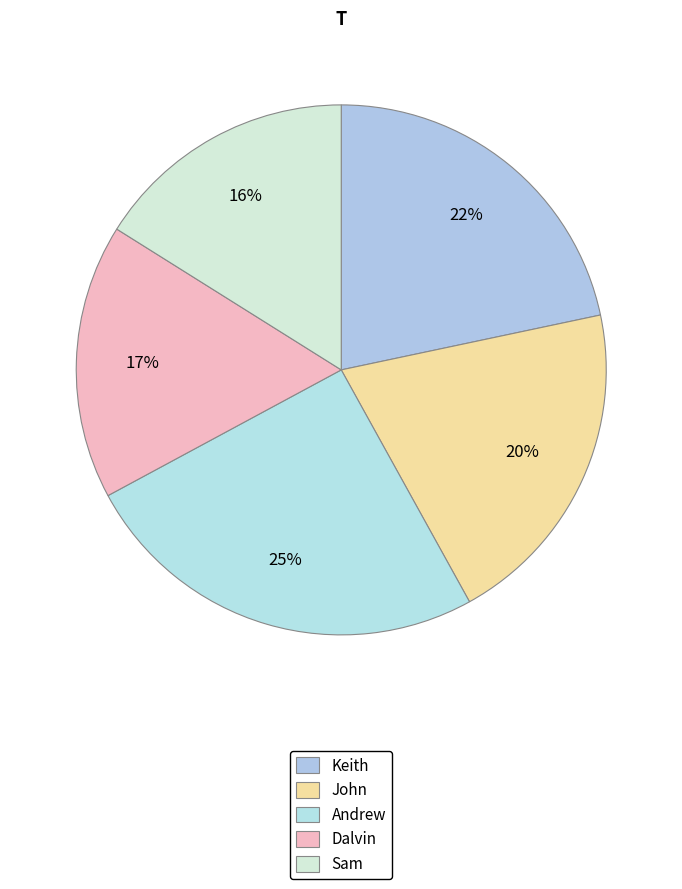

What is the smallest slice in the pie chart?

Sam